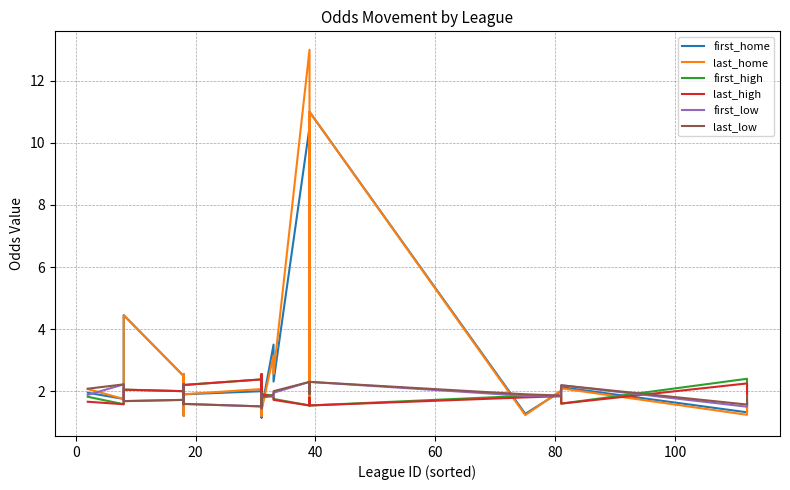

Count the number of categories in the chart.

27